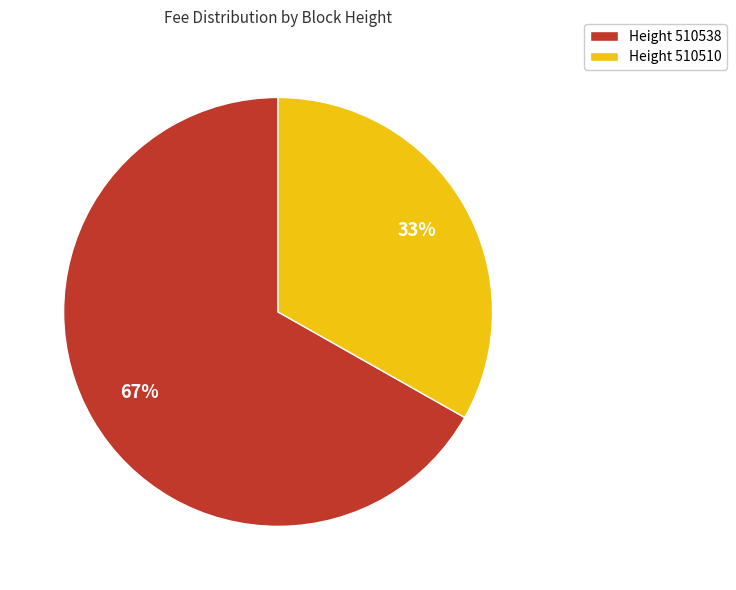

Which has a higher value, Height 510538 or Height 510510?

Height 510538